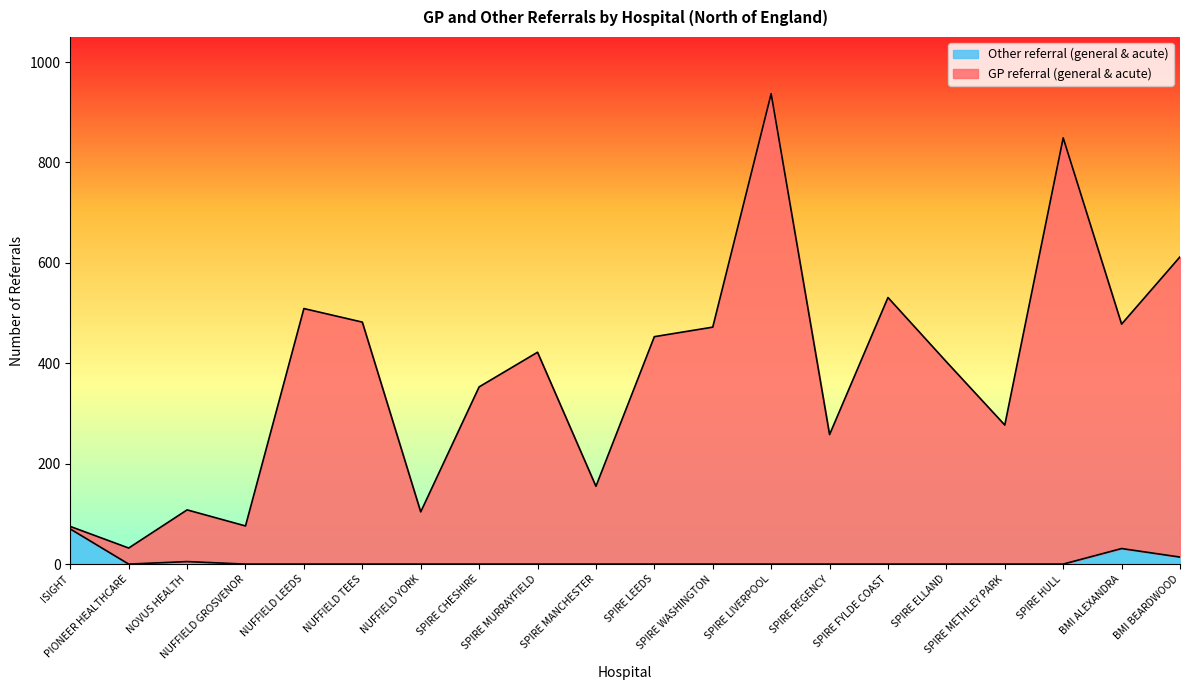

Which category has the lowest value across all series?

PIONEER HEALTHCARE